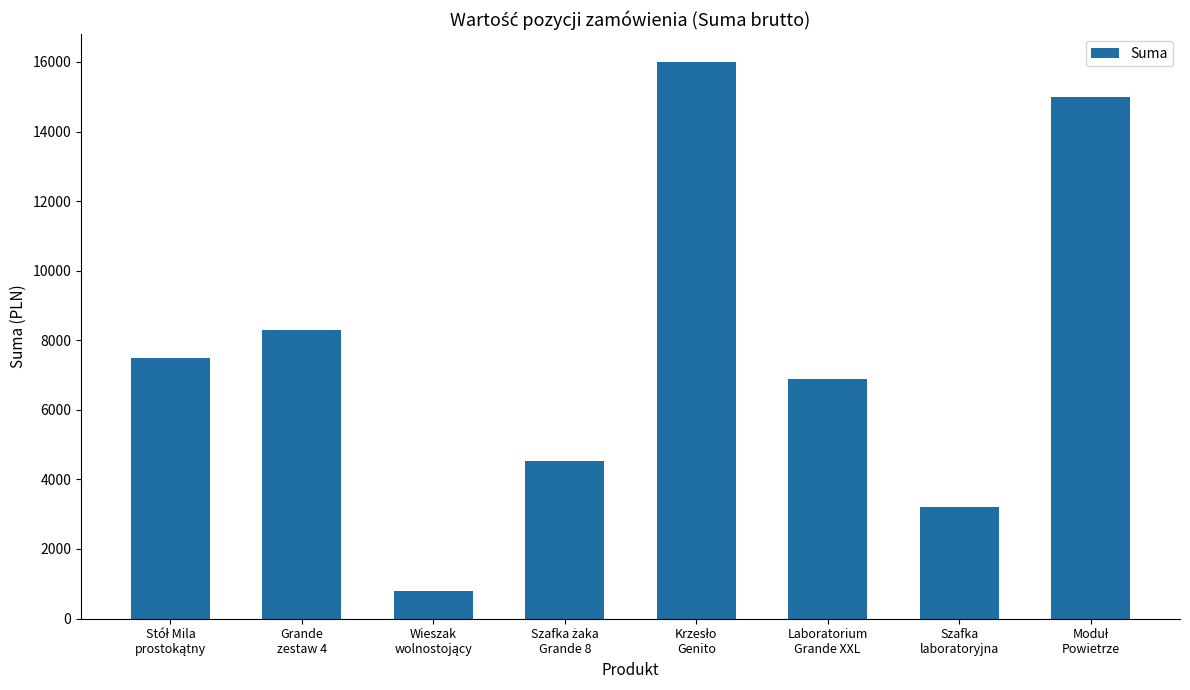

What is the smallest value displayed?

779.9